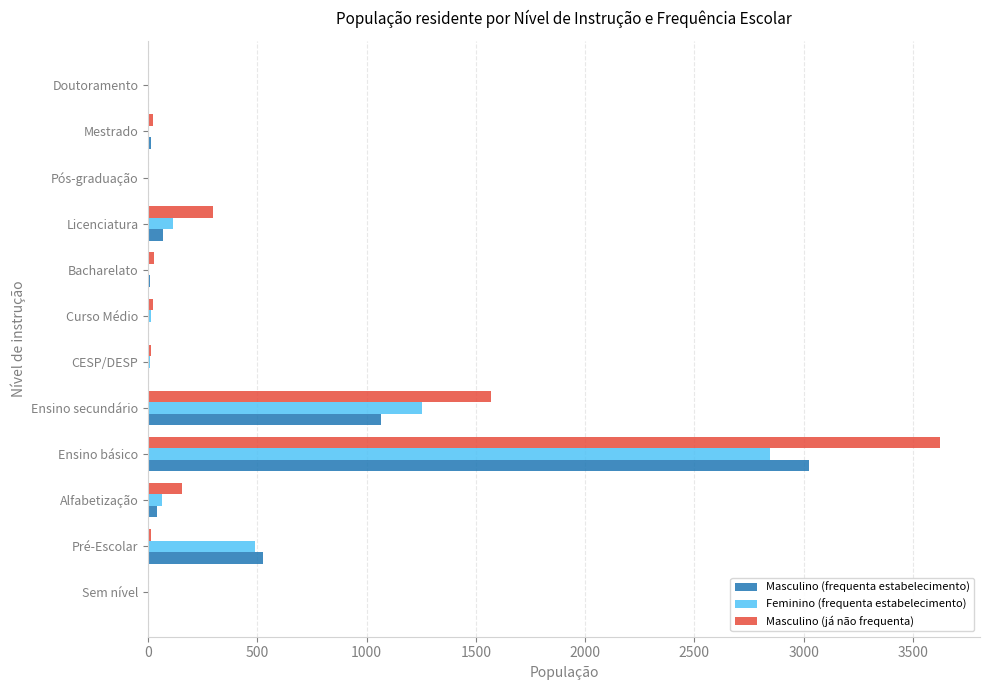

At which label does Feminino (frequenta estabelecimento) reach its peak?

Ensino básico